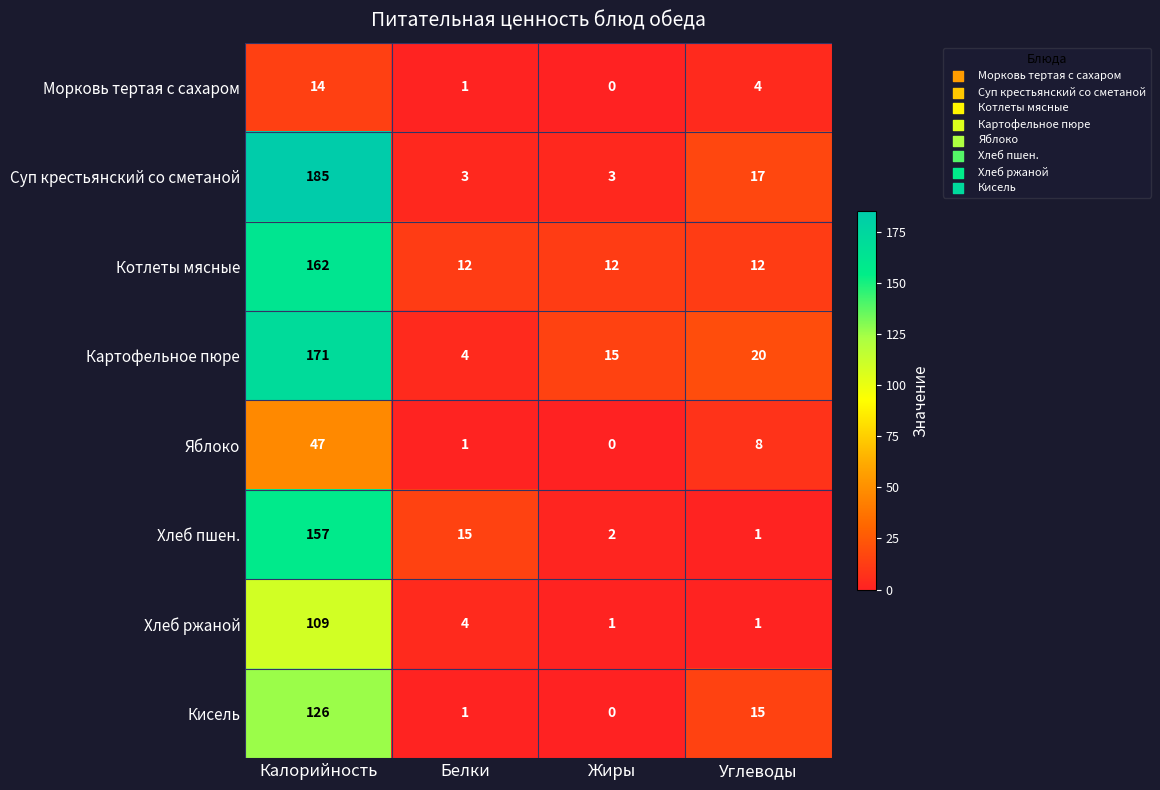

True or false: Морковь тертая с сахаром has a value of 6 at Углеводы.

False